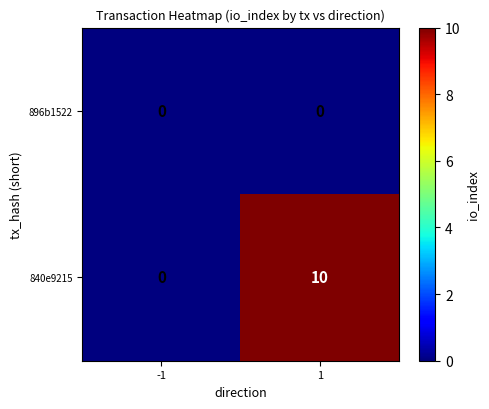

What is the difference between the maximum and minimum values in the 840e9215 series?

10